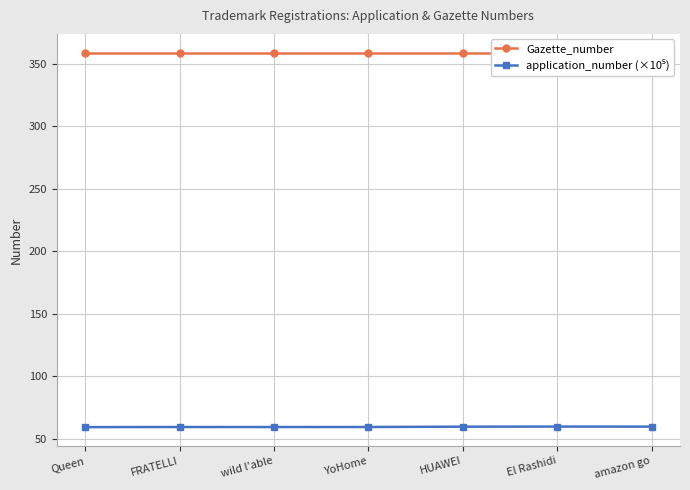

Is this an area chart (filled region under the line)?

No